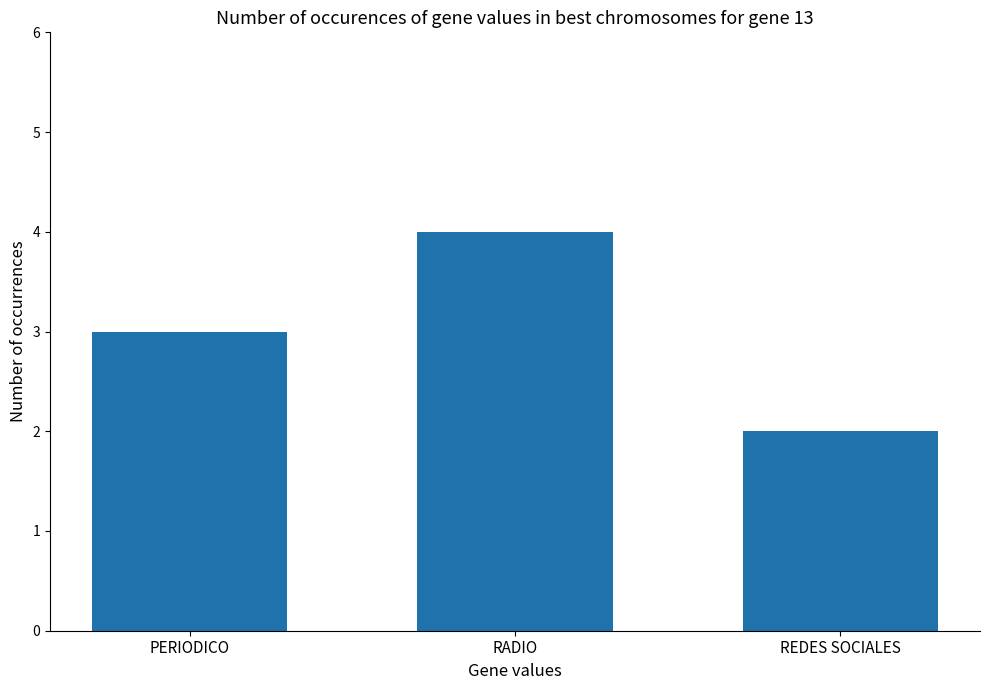

Reading left to right, what are all the values shown in this chart?

3	4	2